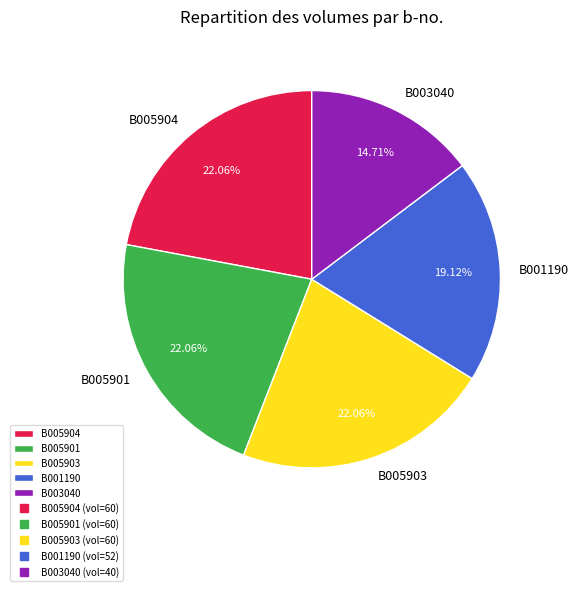

How much of the chart is everything except B001190?

80.9%